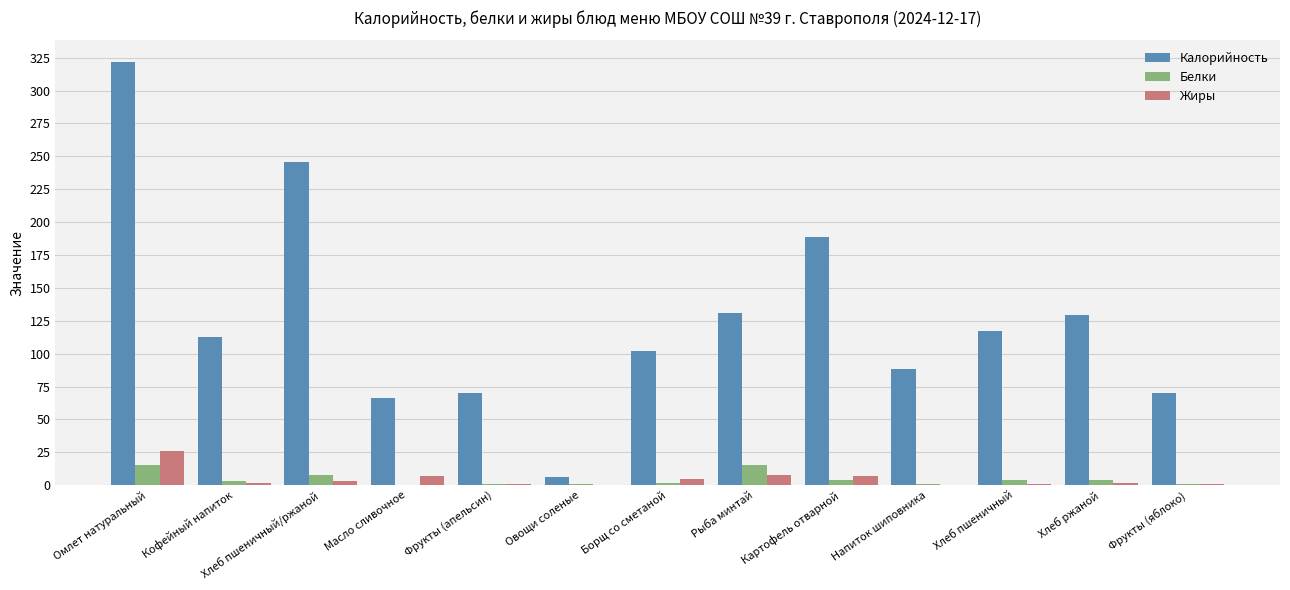

At which category is the sum across all series the highest?

Омлет натуральный